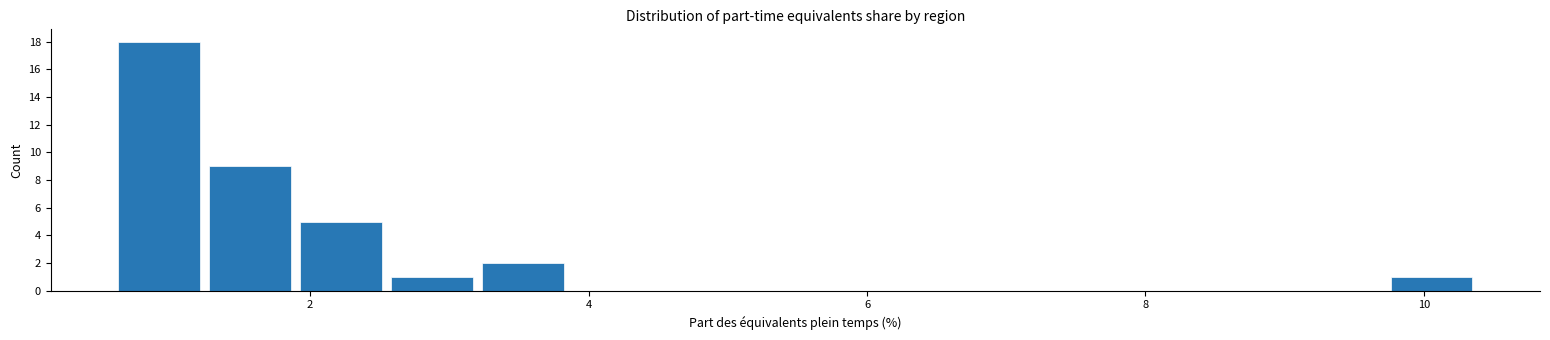

Around what value on the x-axis is the tallest bar? Give the approximate position of its centre, as read against the axis.

1.0